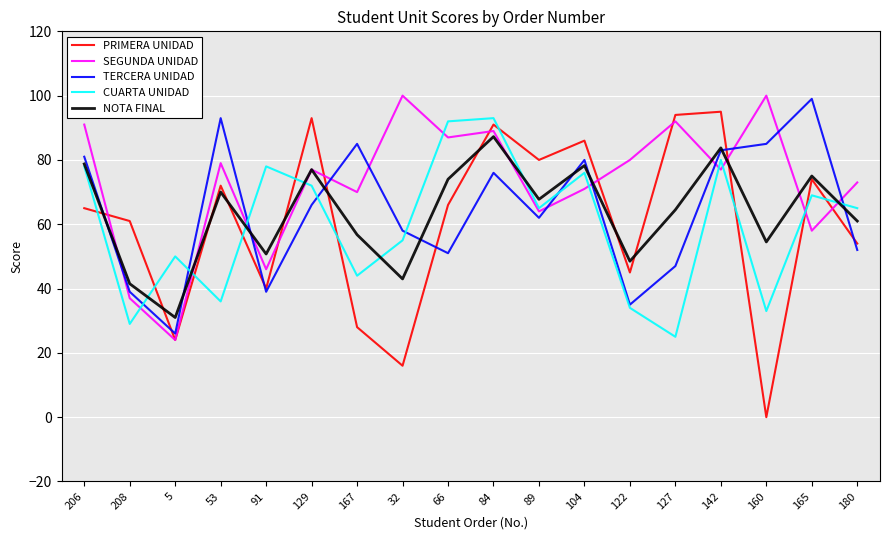

How many lines are shown in the chart?

5